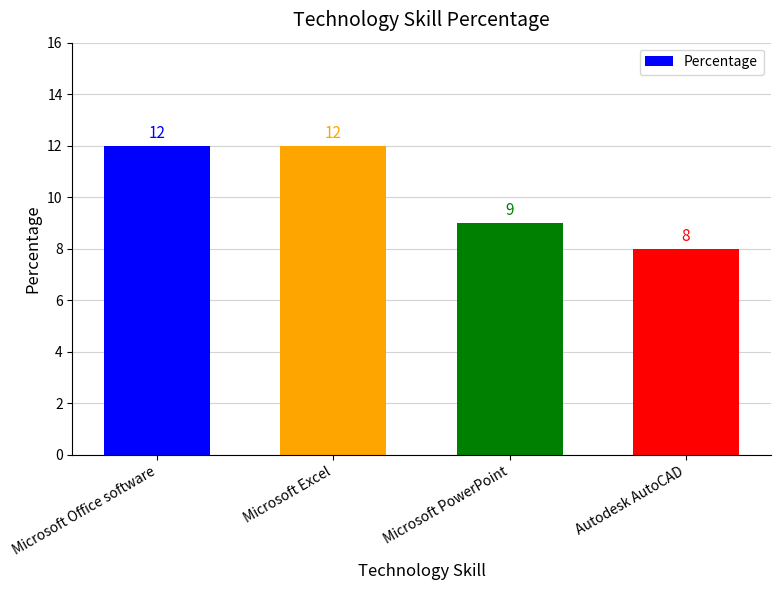

Reading left to right, transcribe all the data shown in this chart.

Microsoft Office software=12	Microsoft Excel=12	Microsoft PowerPoint=9	Autodesk AutoCAD=8